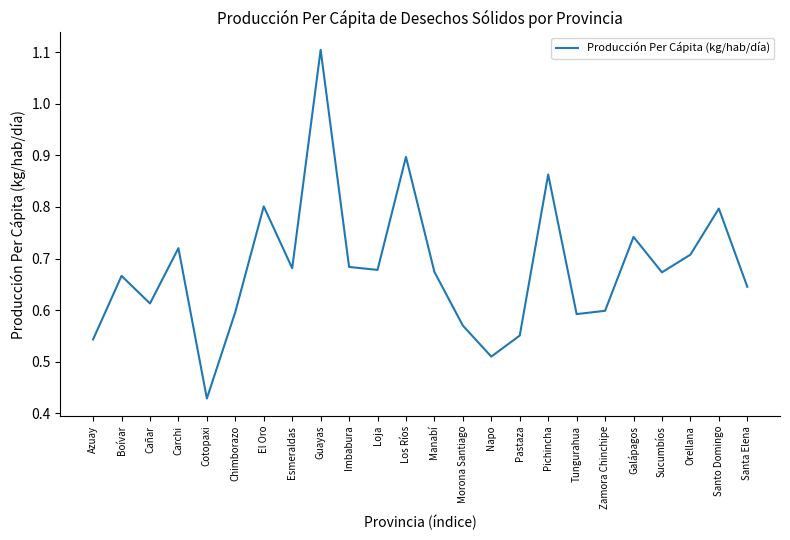

What is the greatest value displayed?

1.1